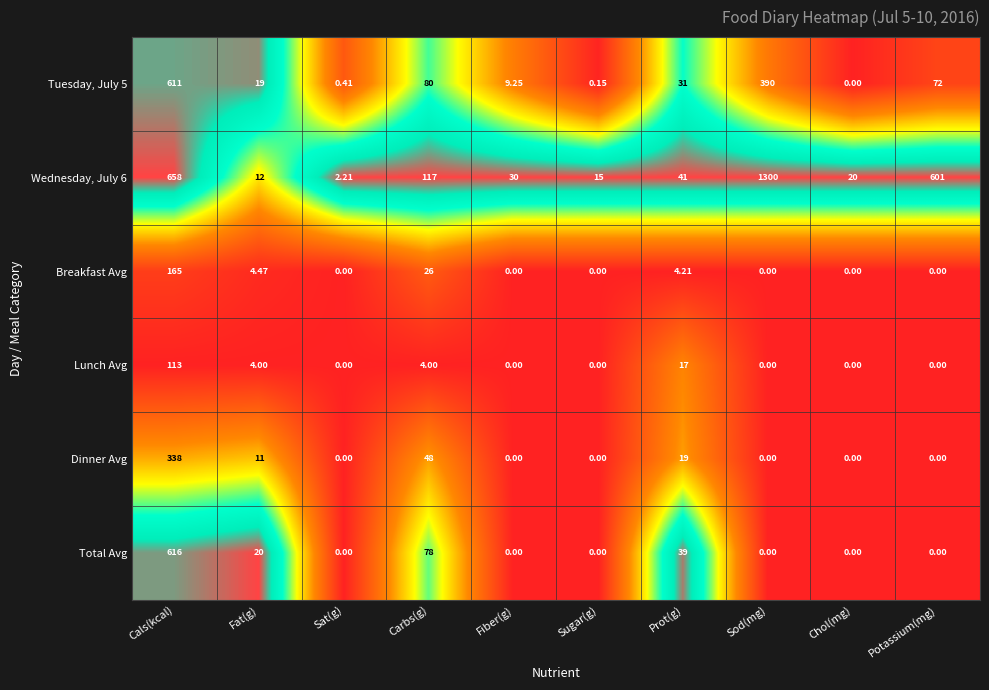

At which category is the sum across all series the highest?

Cals(kcal)